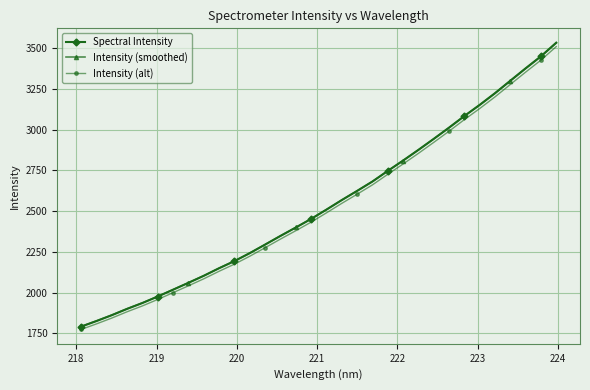

What is the sum of all Intensity (alt) values?

80803.2